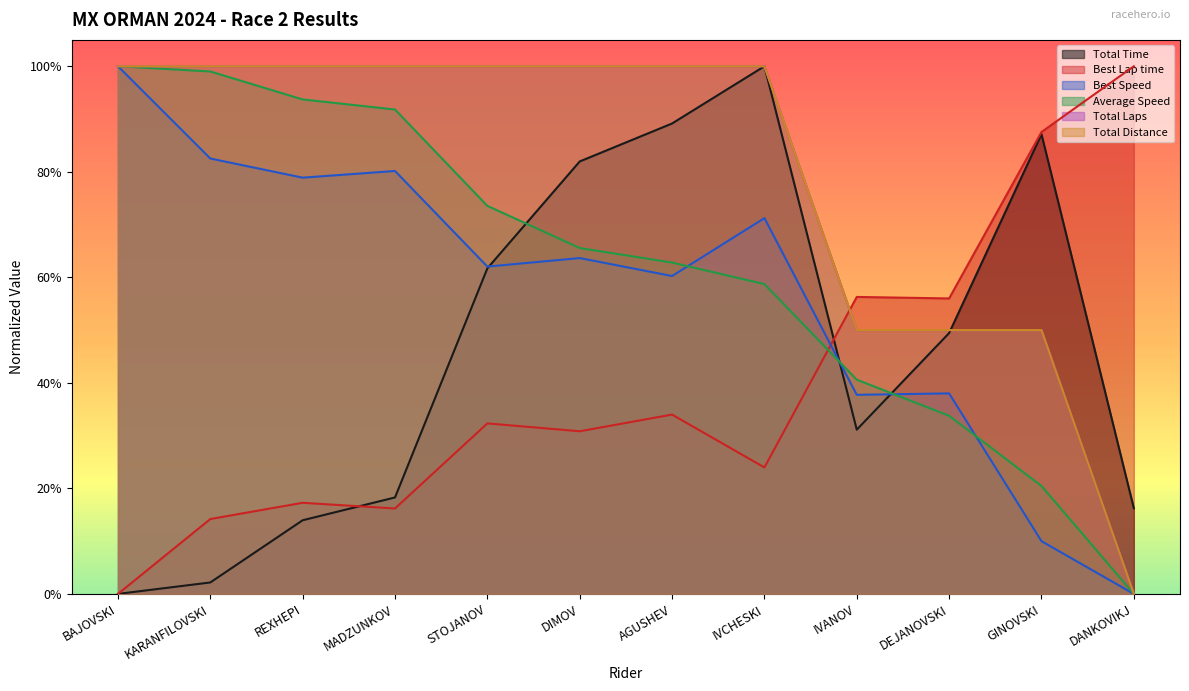

Which series changed the most between BAJOVSKI and DIMOV?

Total Time